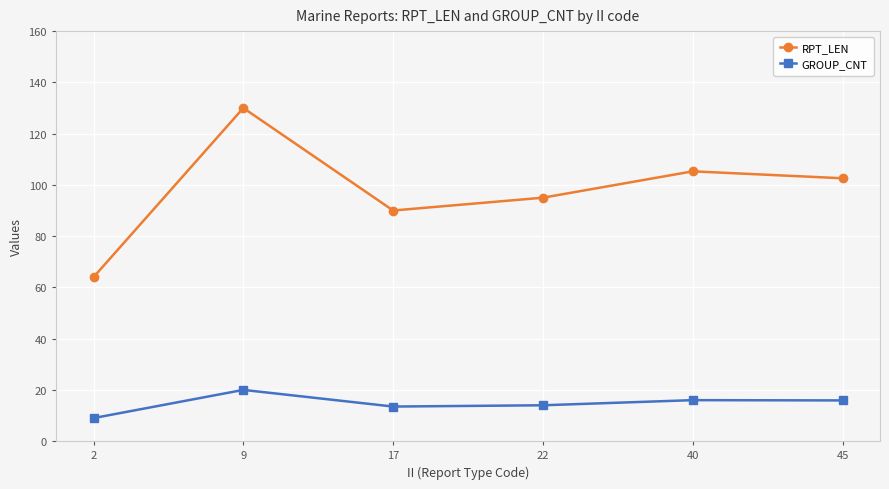

Is it true that GROUP_CNT equals 15.9 at 45?

True